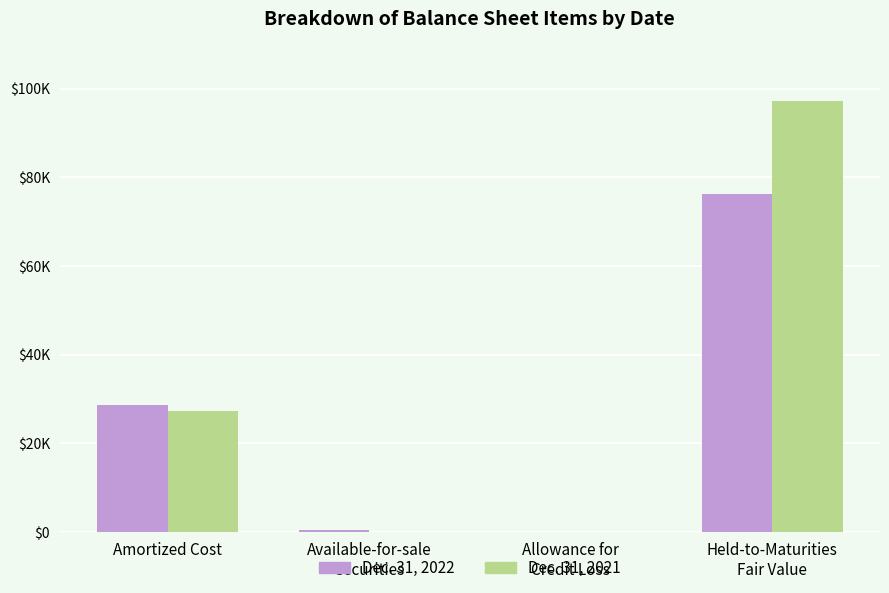

At which category does the chart reach its peak across all series?

Held-to-Maturities
Fair Value